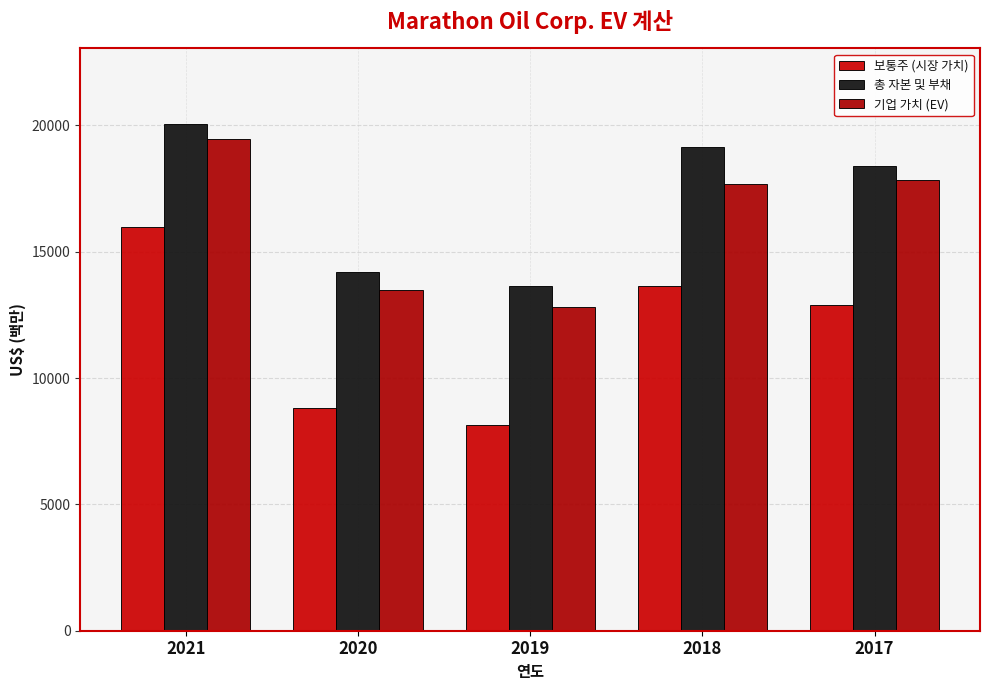

Which category has the lowest value in the 총 자본 및 부채 series?

2019